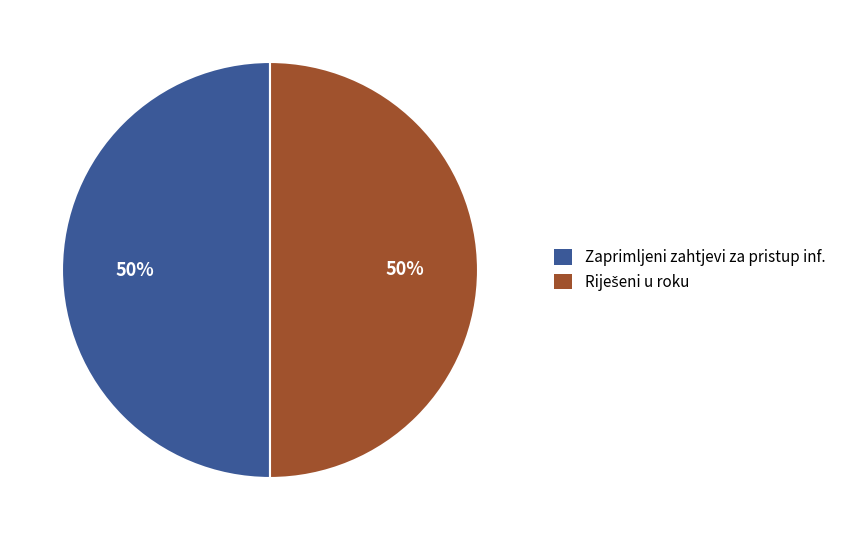

What percentage is the Zaprimljeni zahtjevi za pristup inf. slice, to the nearest percent?

50%